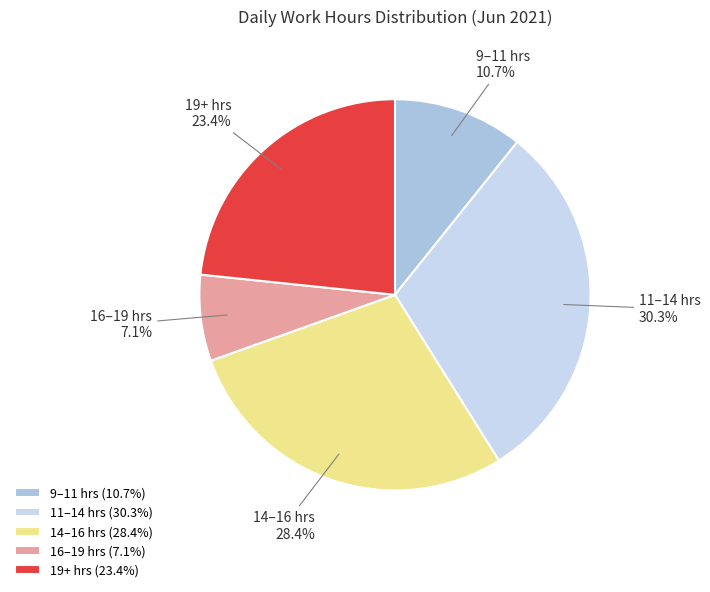

Is there any slice that represents more than half of the pie?

No